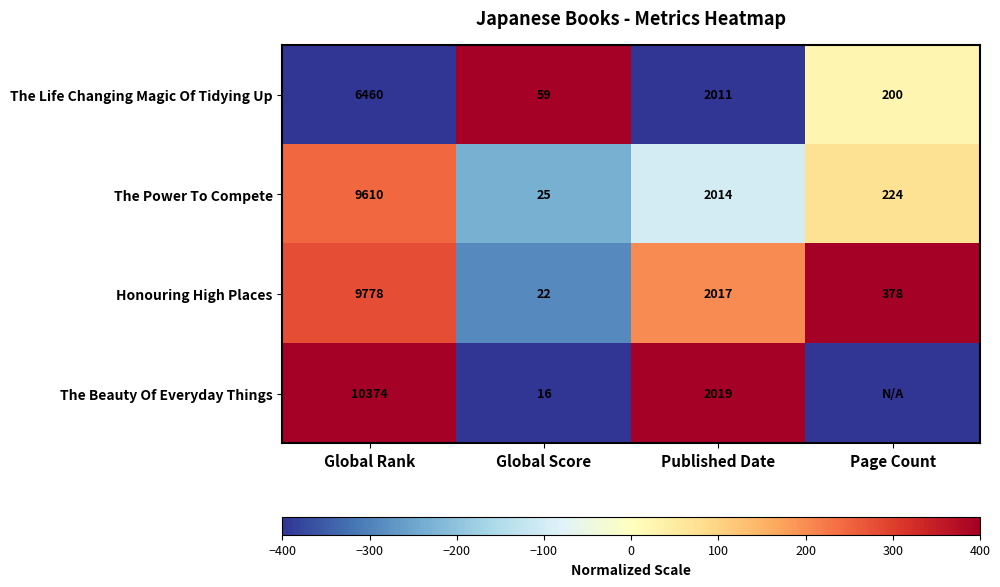

How many series are shown in this chart?

4